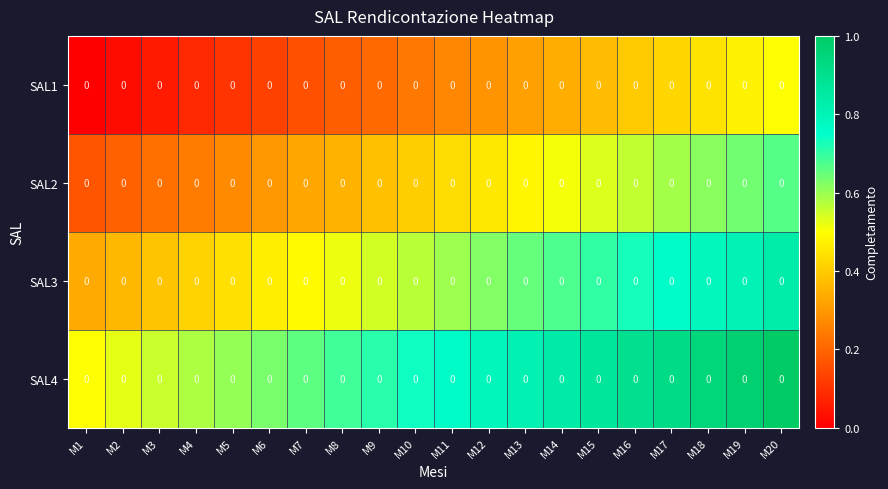

Is it true that SAL3 equals 0.6 at M13?

True